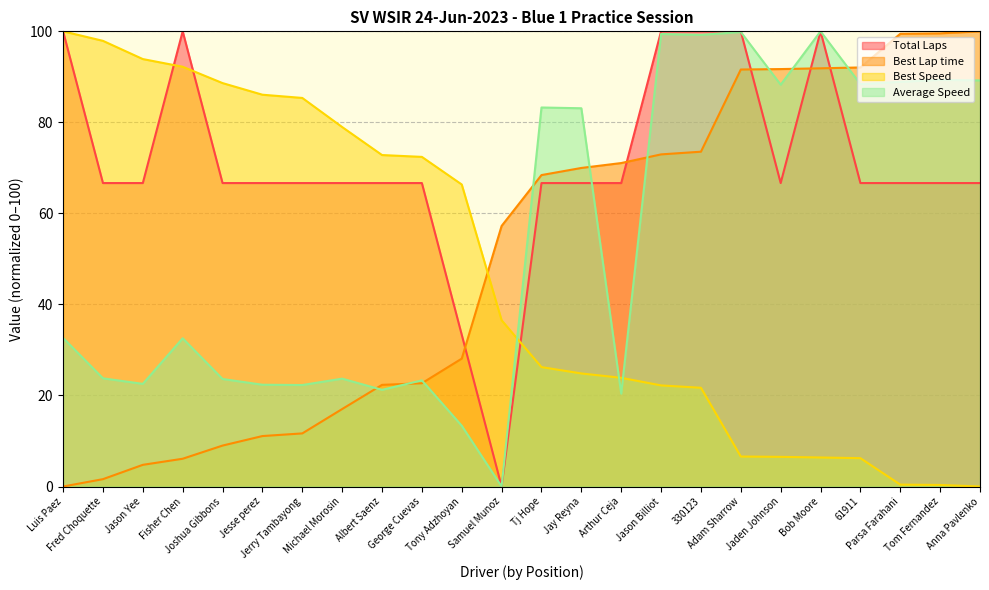

What is the approximate value of Average Speed at Tom Fernandez?

89.3